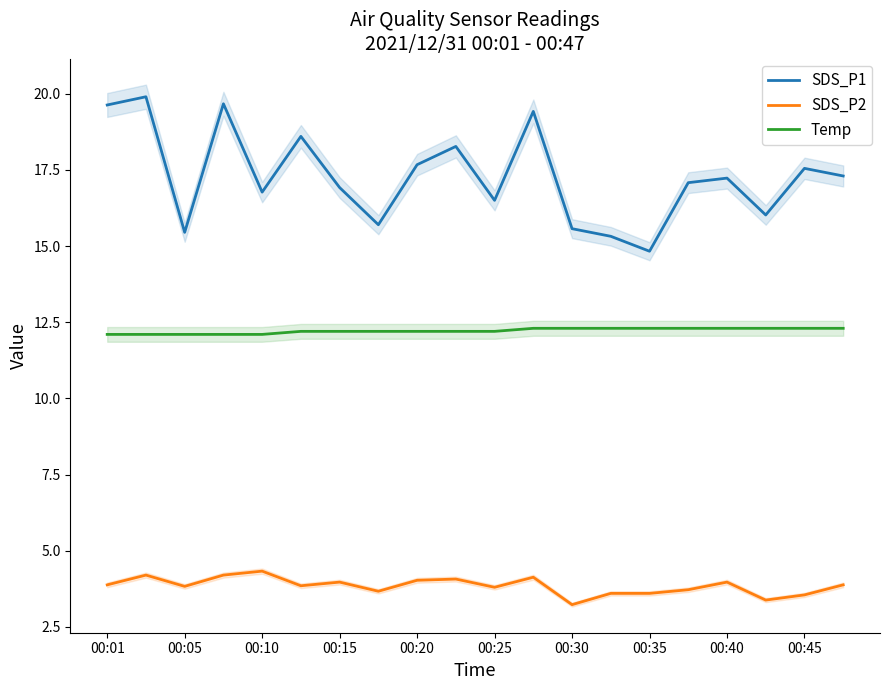

What is the difference between the maximum and minimum values in the SDS_P1 series?

5.1